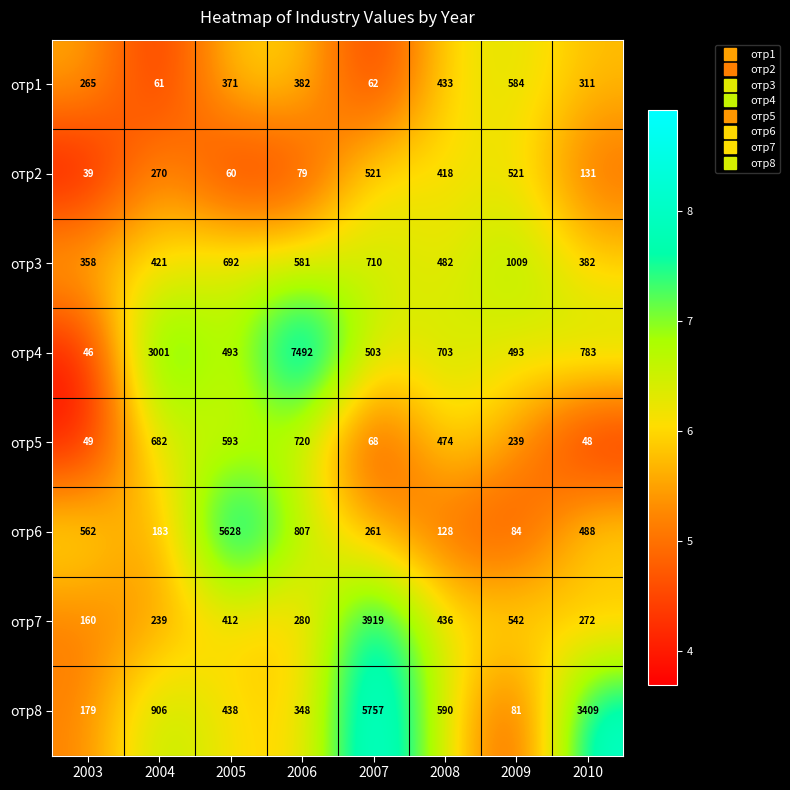

At which category does the chart reach its minimum across all series?

2003